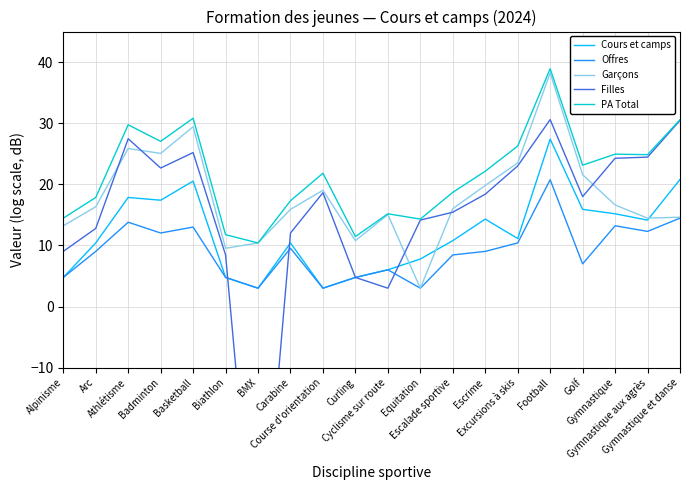

Which category has the lowest value in the Filles series?

BMX